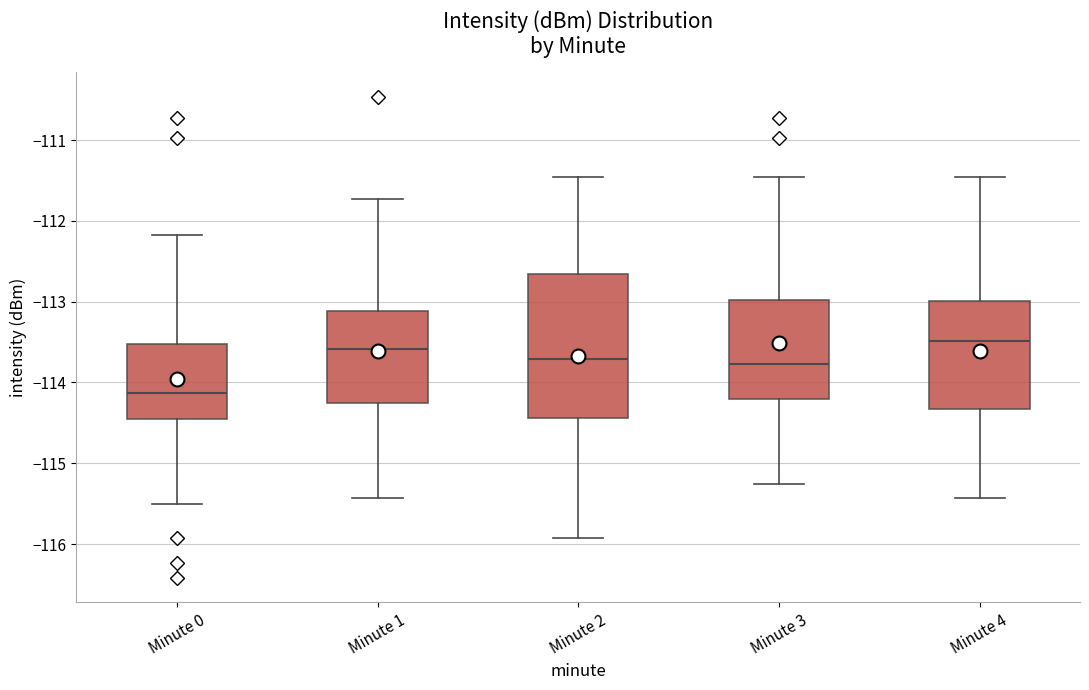

Reading left to right, transcribe this box plot: for each box, give where its median line is, the range the box spans, and where its two whiskers end, as read against the y-axis. The values are not printed on the chart, so give them approximately, as read against the axis.

Minute 0: median -114.1, box -114.5 to -113.5, whiskers -115.5 to -112.2
Minute 1: median -113.6, box -114.2 to -113.1, whiskers -115.4 to -111.7
Minute 2: median -113.7, box -114.4 to -112.7, whiskers -115.9 to -111.5
Minute 3: median -113.8, box -114.2 to -113.0, whiskers -115.3 to -111.5
Minute 4: median -113.5, box -114.3 to -113.0, whiskers -115.4 to -111.5